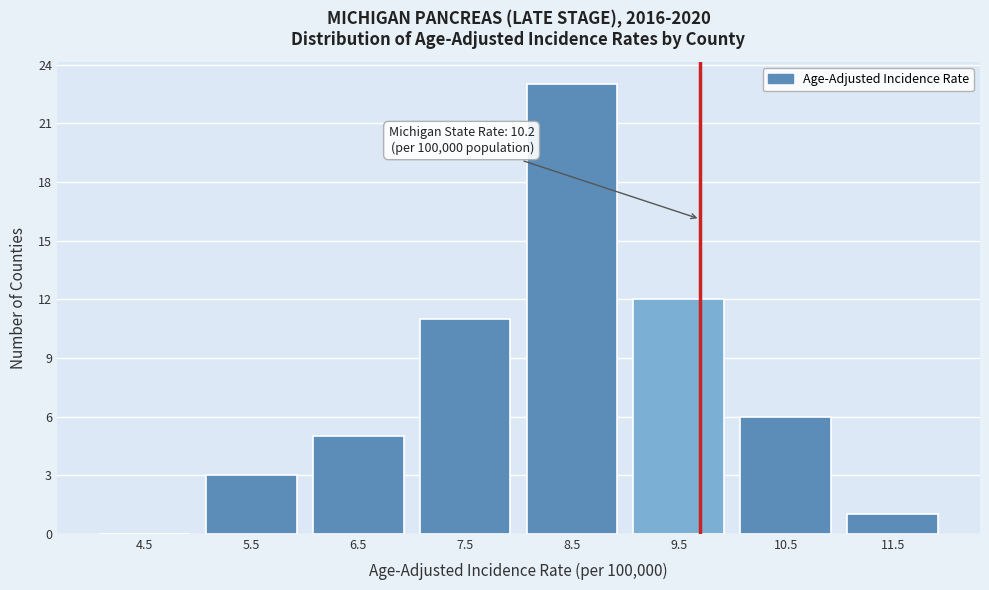

Reading left to right, list all the values displayed in this chart.

4.5=0	5.5=3	6.5=5	7.5=11	8.5=23	9.5=12	10.5=6	11.5=1